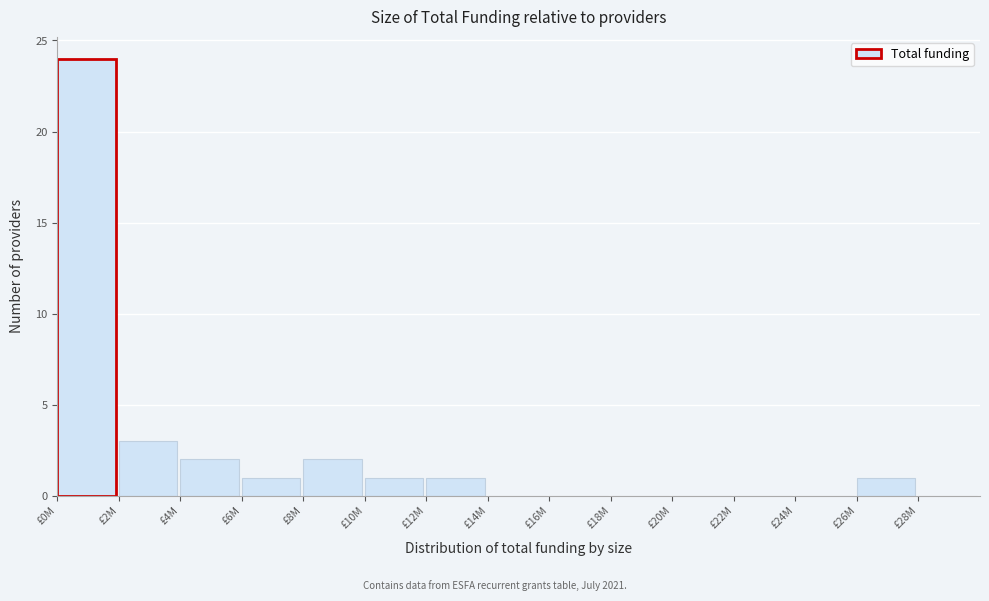

Reading left to right, list all the values displayed in this chart.

£0M=24	£2M=3	£4M=2	£6M=1	£8M=2	£10M=1	£12M=1	£14M=0	£16M=0	£18M=0	£20M=0	£22M=0	£24M=0	£26M=1	£28M=0